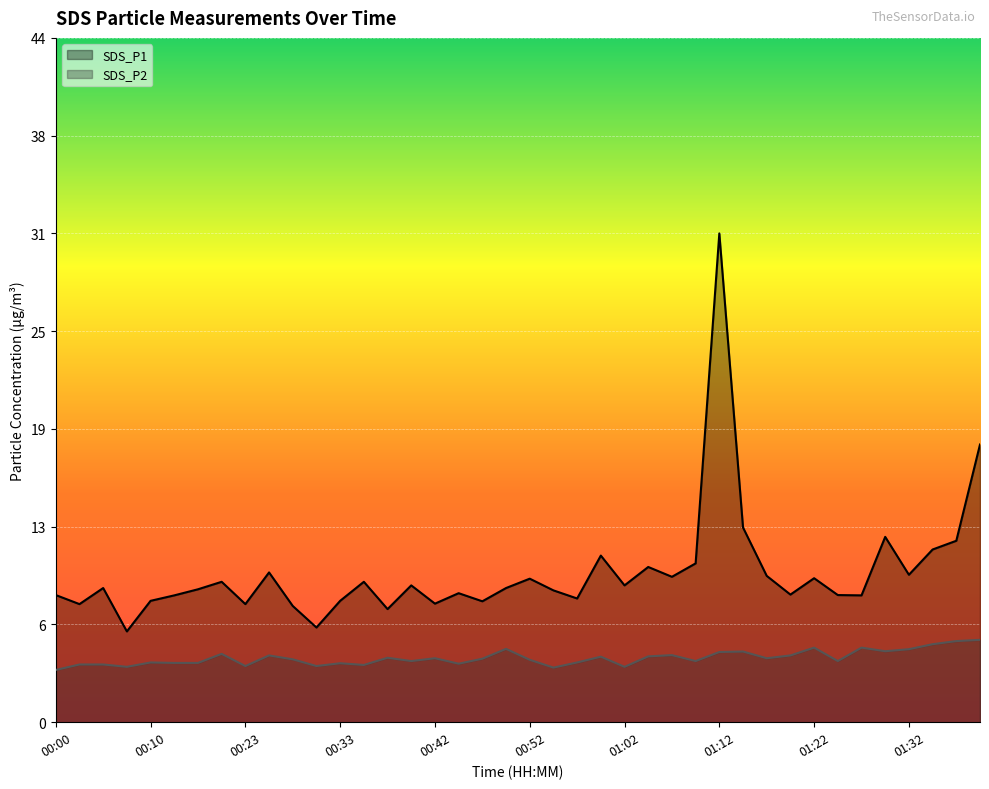

What position from the left is 01:27?

35